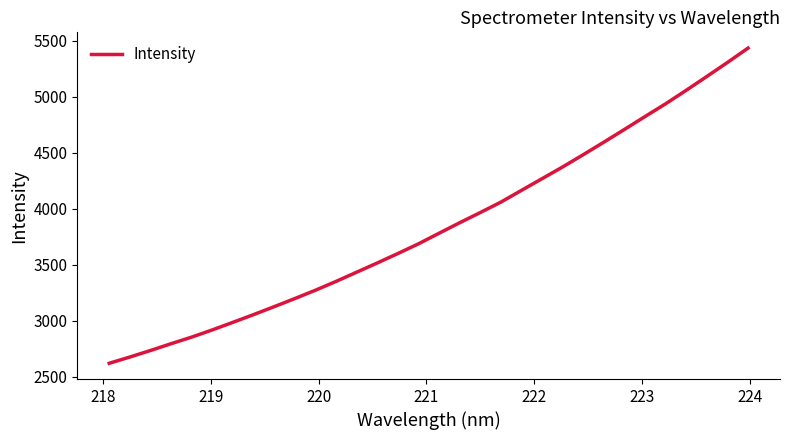

What is the greatest value displayed?

5433.4